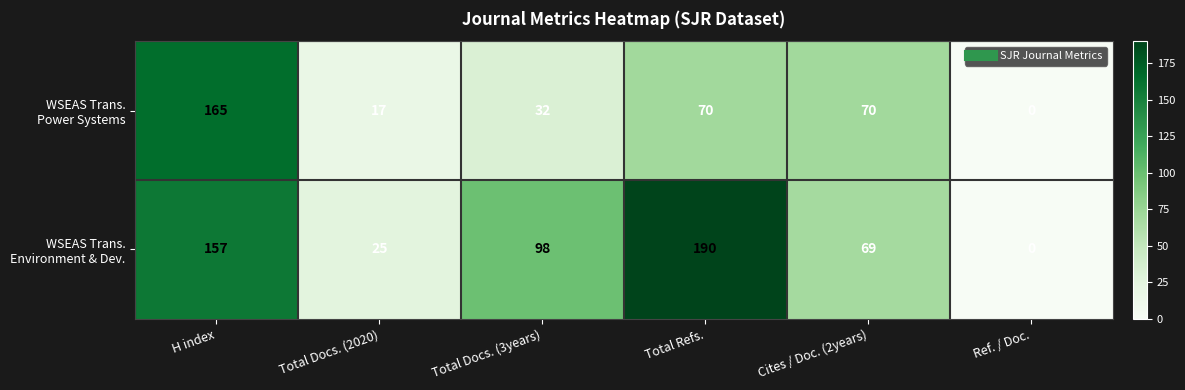

What is the greatest value displayed?

190